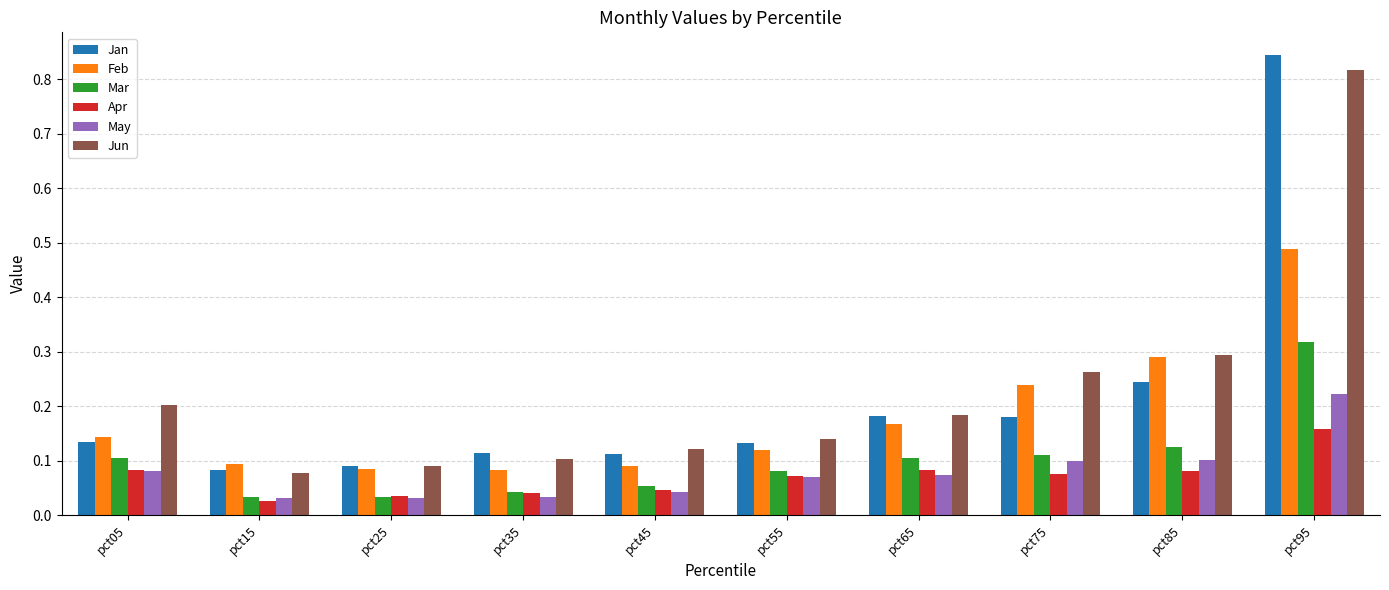

Is it true that Jun equals 0.1 at pct55?

True